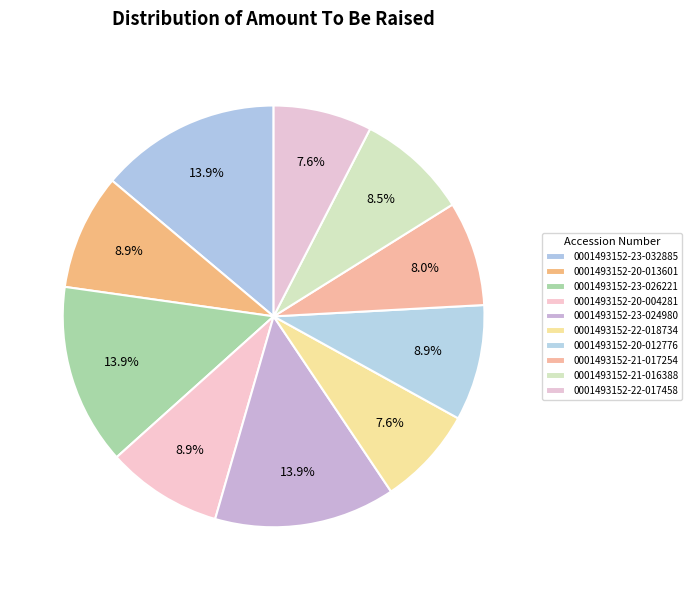

Is 0001493152-23-024980 the majority of the pie?

No